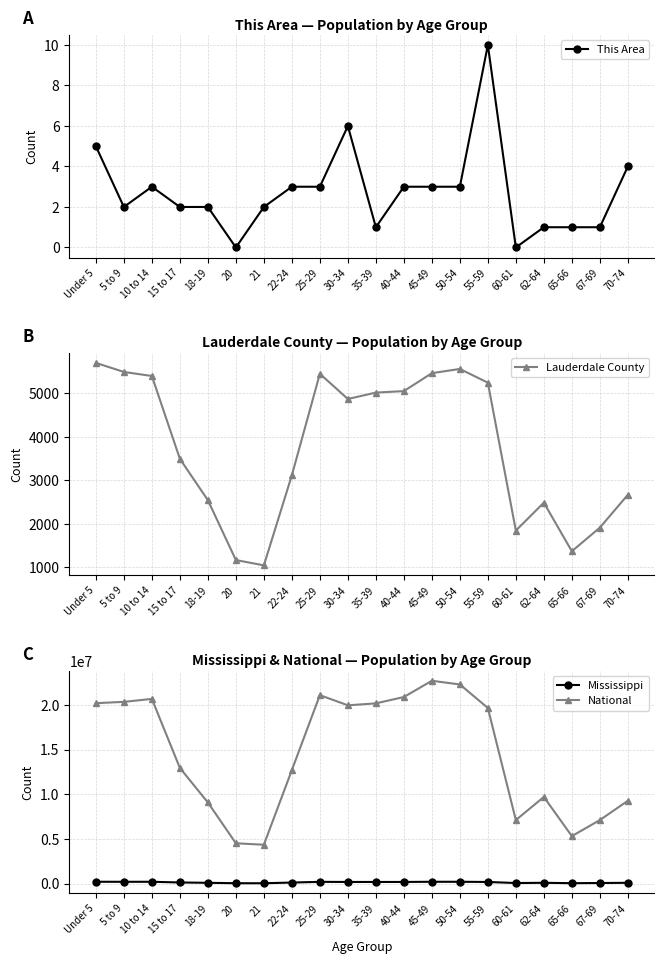

What is the minimum value for National?

4354294